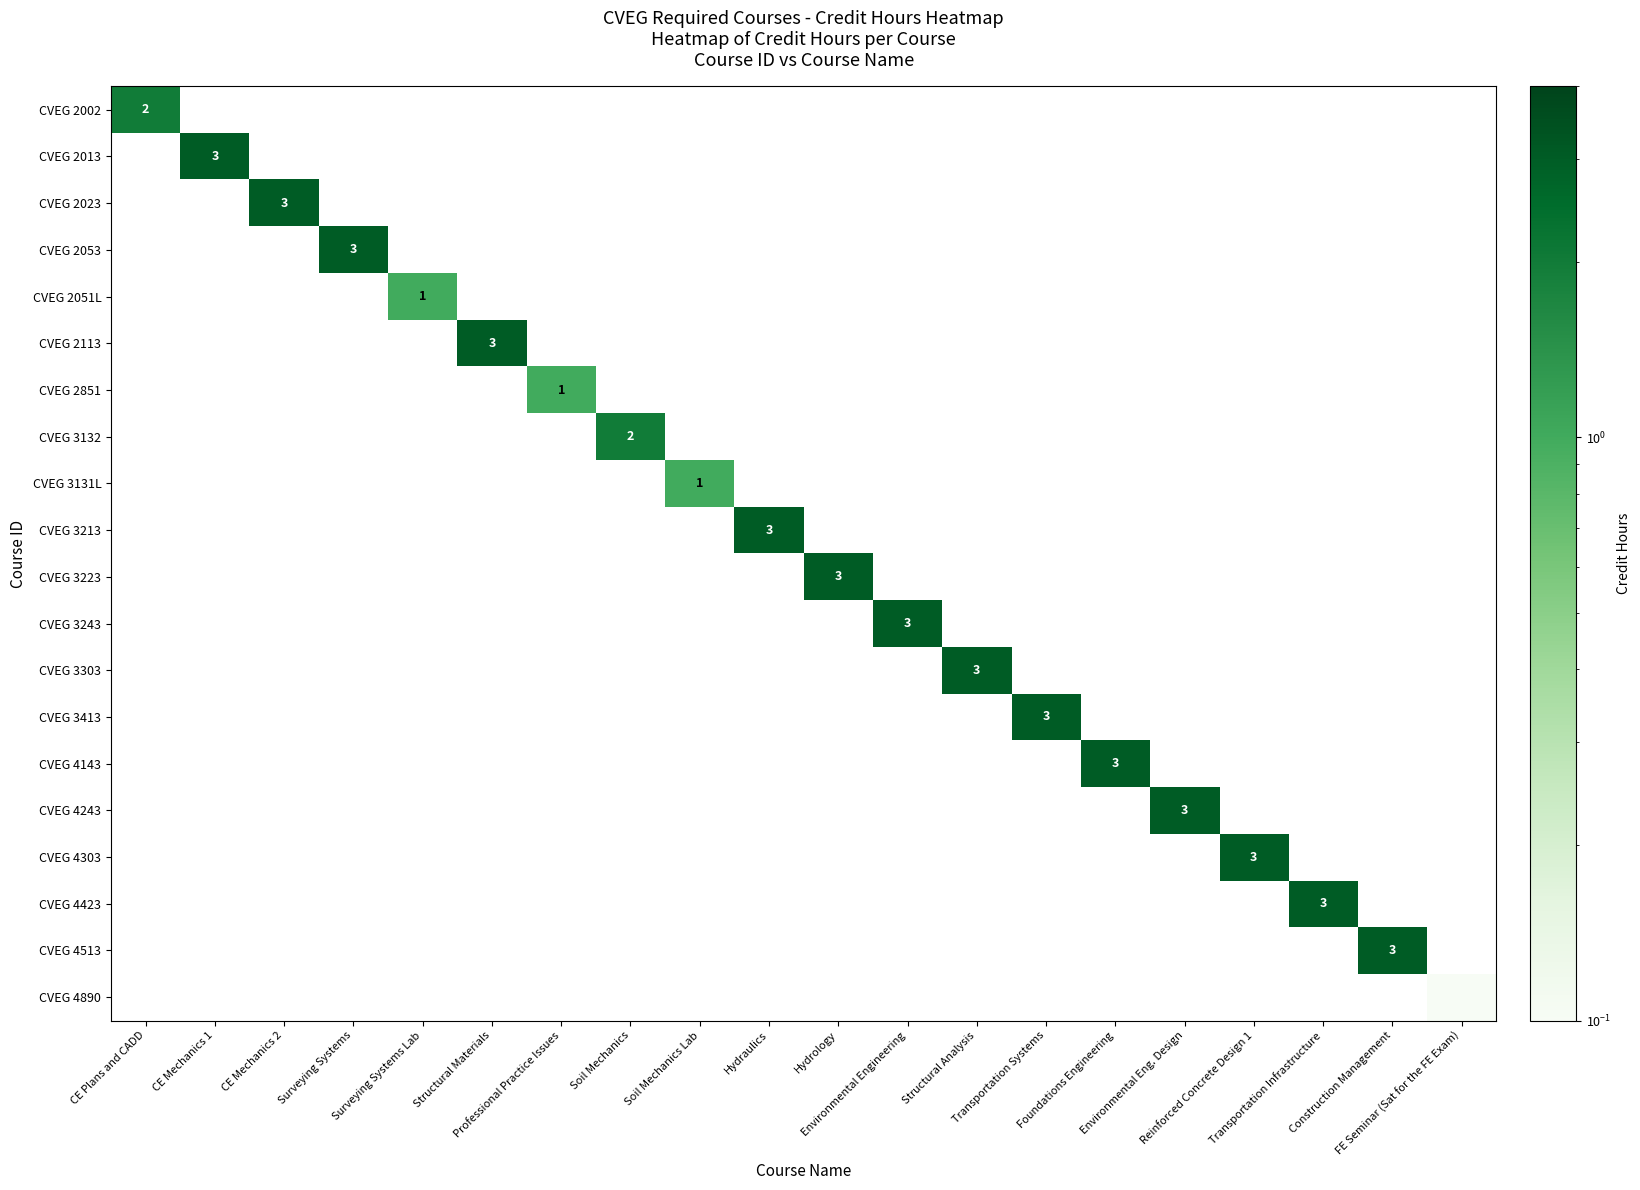

How many values in row_1 are above zero?

1